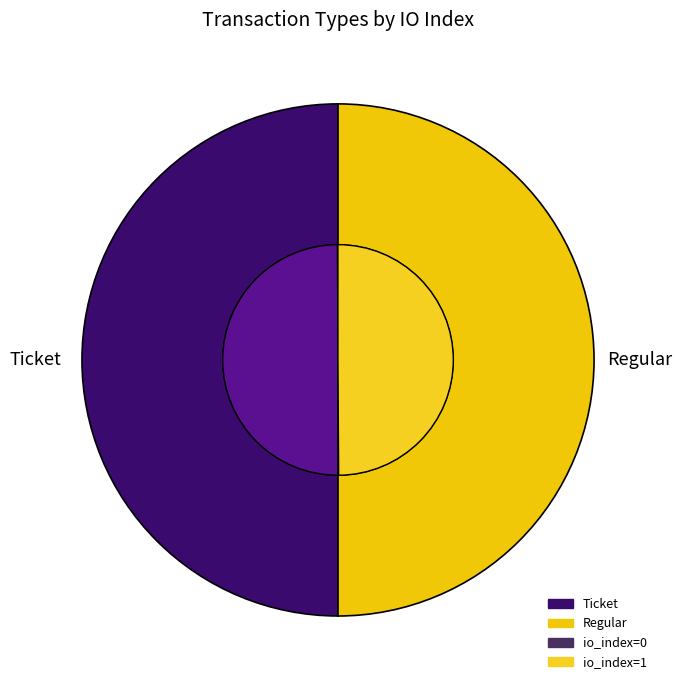

Does Regular (io_index=1) account for over 50% of the chart?

No